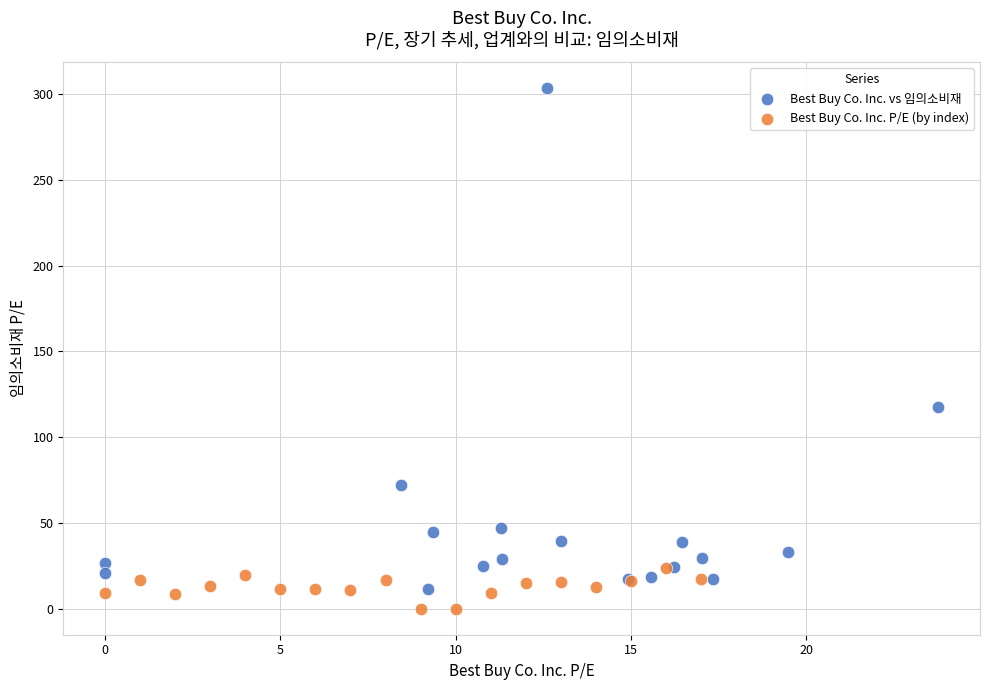

Which series reaches the maximum Y coordinate?

Best Buy Co. Inc. vs 임의소비재